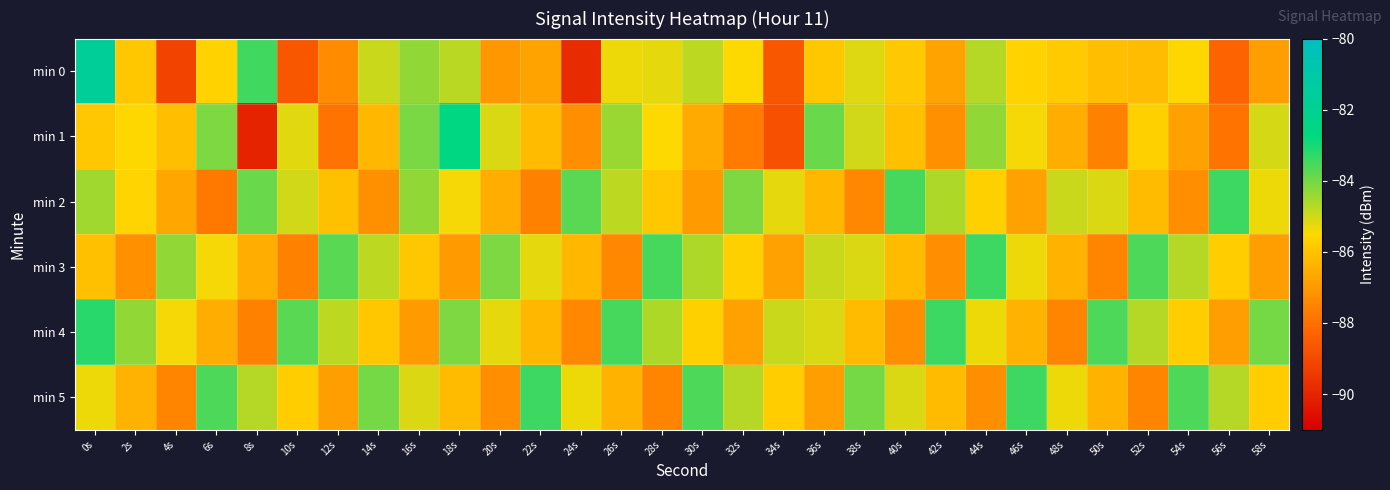

Which label corresponds to the smallest value in the chart?

8s